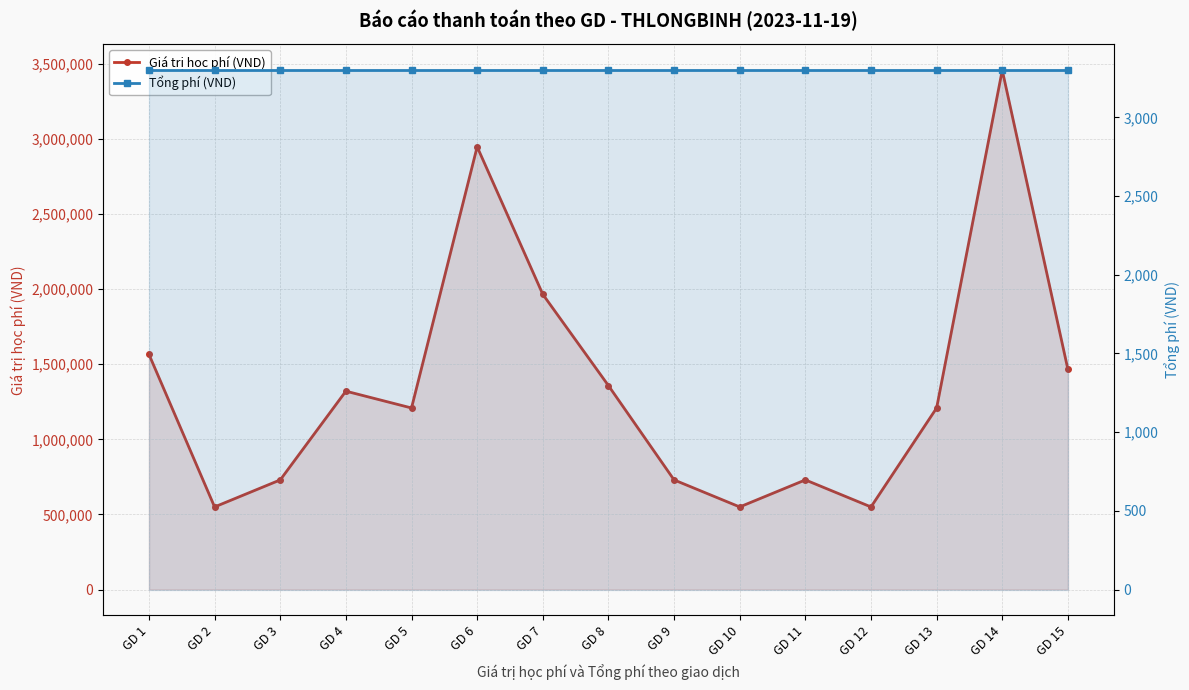

Reading left to right, extract all data points from this chart.

Giá trị học phí (VND): GD 1=1566000	GD 2=550000	GD 3=730000	GD 4=1321000	GD 5=1209000	GD 6=2948400	GD 7=1966000	GD 8=1358000	GD 9=730000	GD 10=550000	GD 11=730000	GD 12=550000	GD 13=1209000	GD 14=3458400	GD 15=1466000
Tổng phí (VND): GD 1=3300	GD 2=3300	GD 3=3300	GD 4=3300	GD 5=3300	GD 6=3300	GD 7=3300	GD 8=3300	GD 9=3300	GD 10=3300	GD 11=3300	GD 12=3300	GD 13=3300	GD 14=3300	GD 15=3300